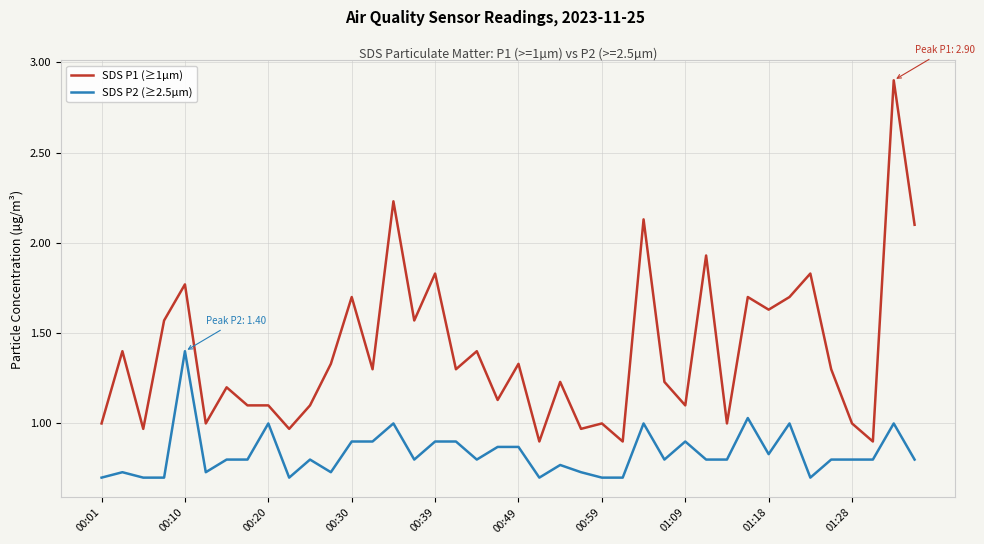

What is the maximum value shown in the chart?

2.9